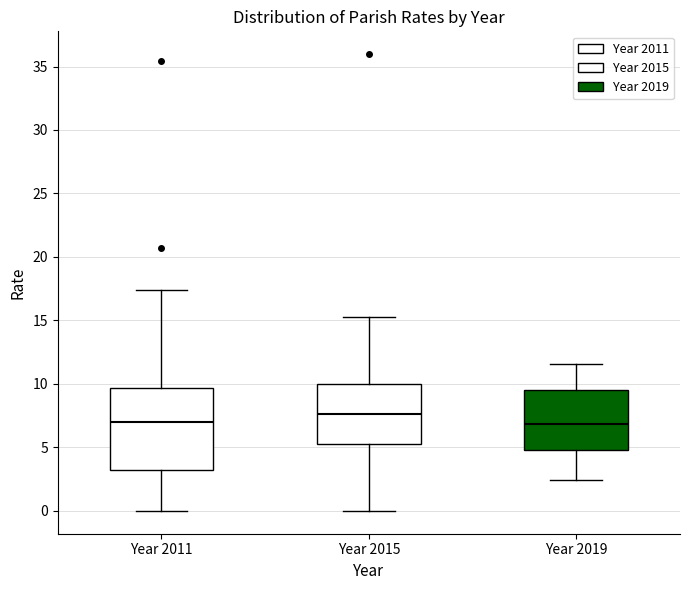

Reading left to right, read every box against the y-axis: the position of its median line, the range the box covers, and the ends of its whiskers. The values are not printed on the chart, so give them approximately, as read against the axis.

Year 2011: median 7.0, box 3.0 to 9.5, whiskers 0.0 to 17.5
Year 2015: median 7.5, box 5.0 to 10.0, whiskers 0.0 to 15.5
Year 2019: median 7.0, box 5.0 to 9.5, whiskers 2.5 to 11.5